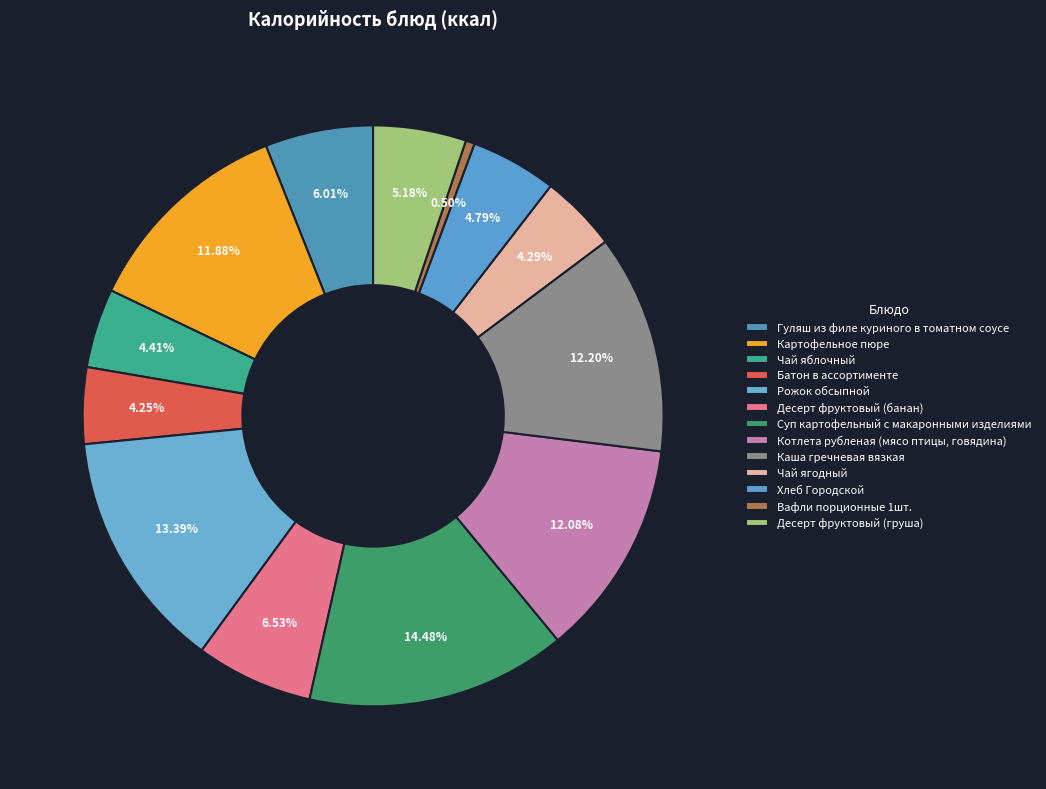

Which has a higher value, Котлета рубленая (мясо птицы, говядина) or Батон в ассортименте?

Котлета рубленая (мясо птицы, говядина)